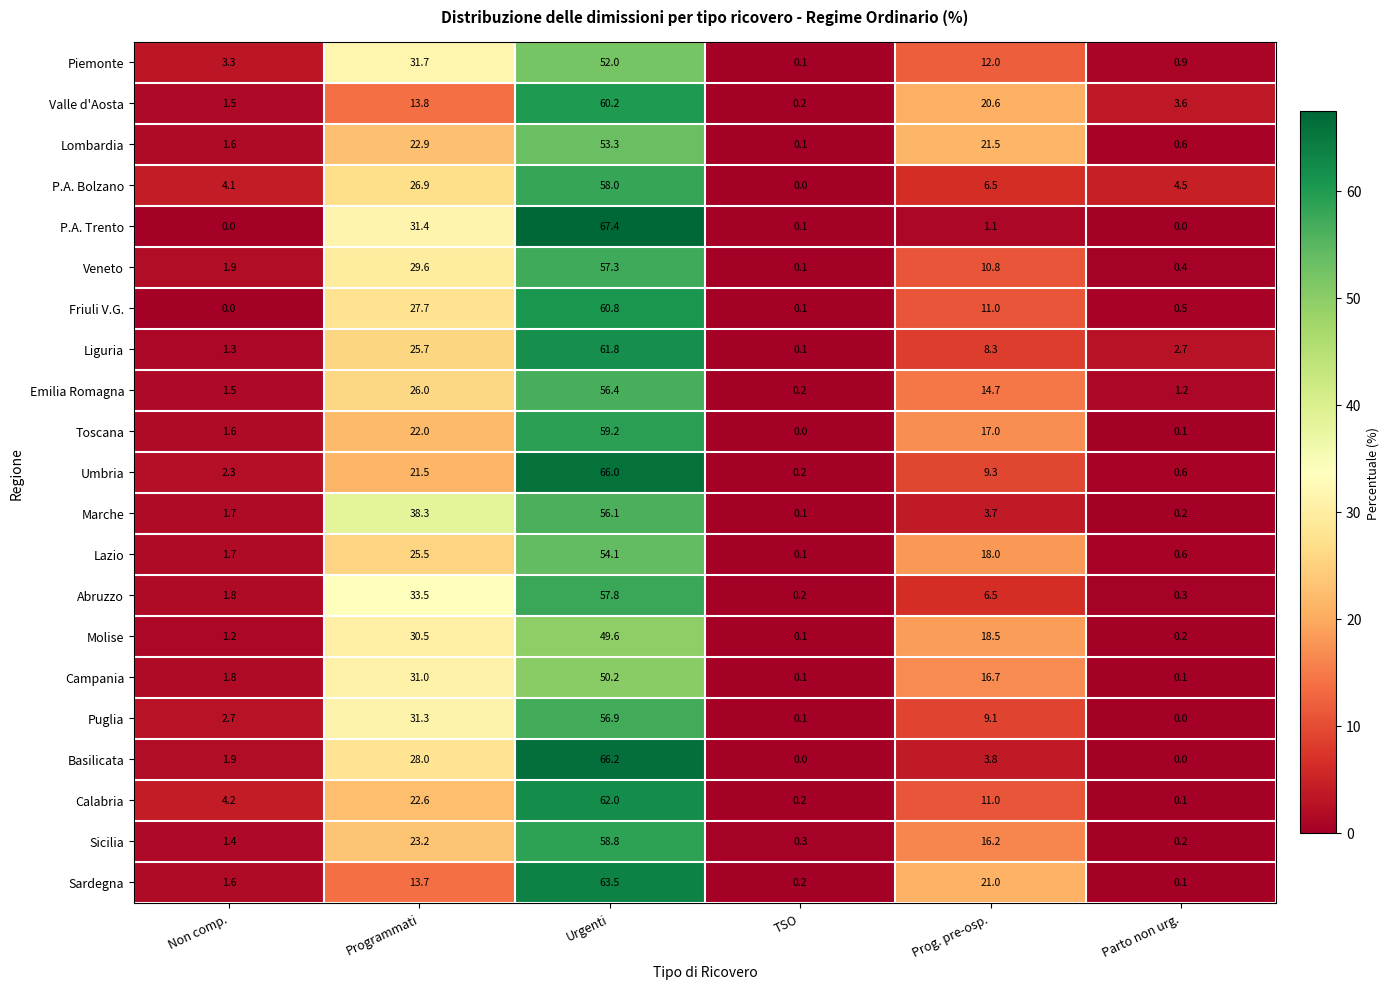

What is the sum of the P.A. Trento values at Prog. pre-osp. and TSO?

1.2